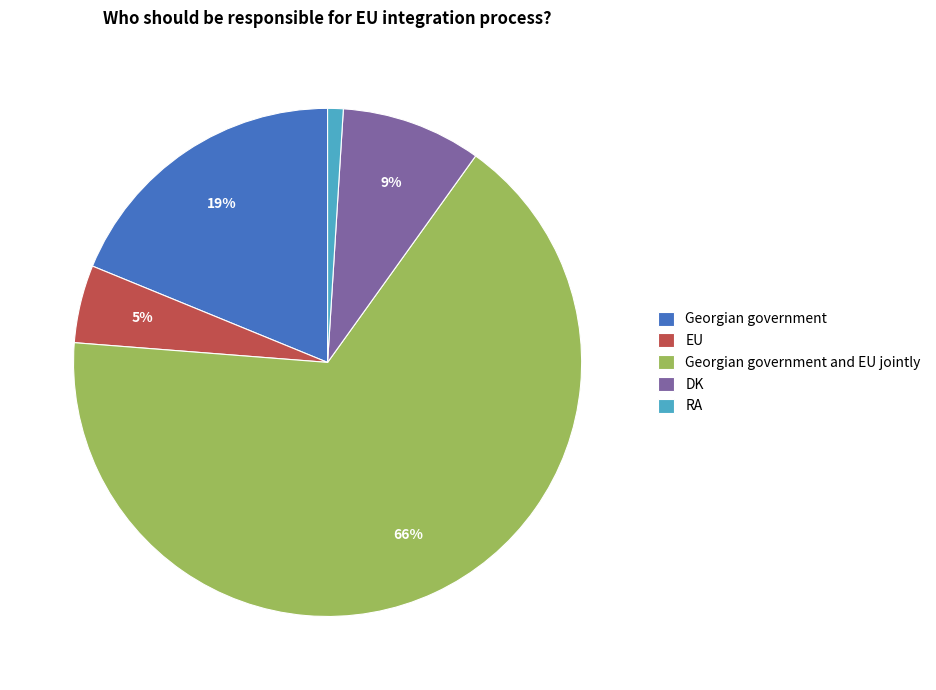

Rank the categories by value from highest to lowest.

Georgian government and EU jointly, Georgian government, DK, EU, RA